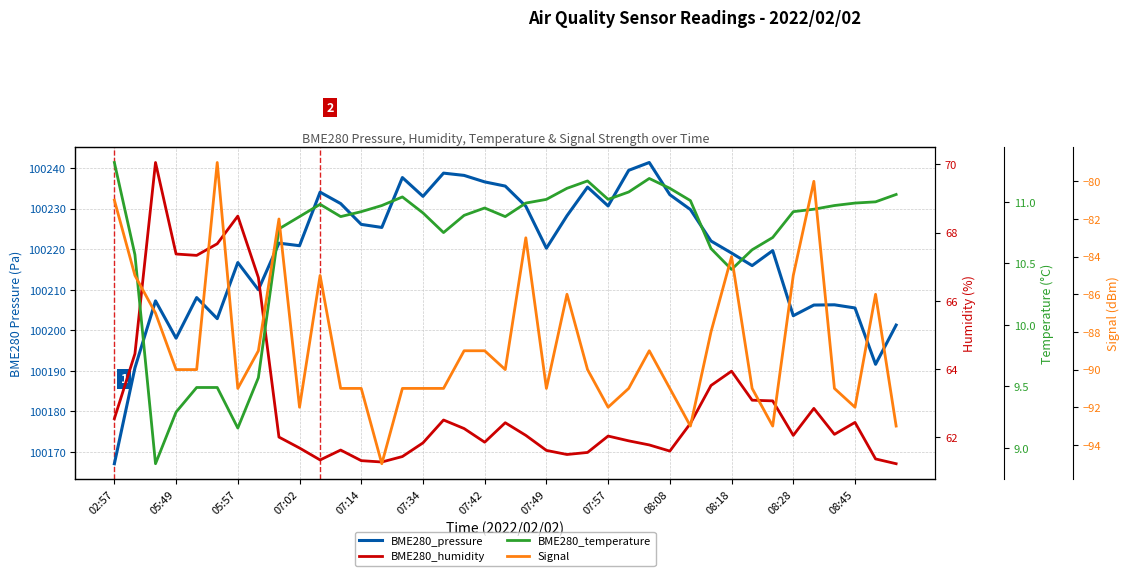

What is the value of the BME280_temperature point at the 2nd from the left?

10.6